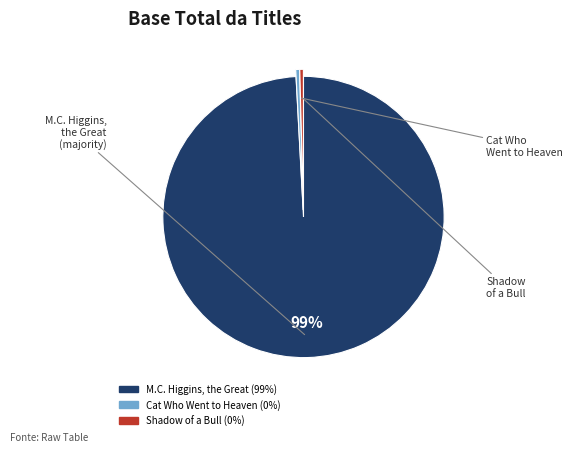

Count the number of slices in the pie.

3